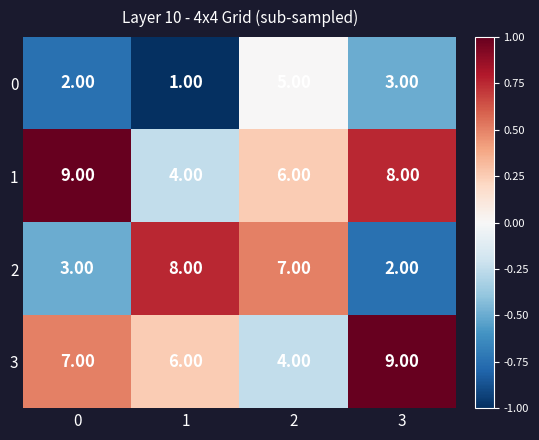

At how many categories does at least one series exceed 6?

4